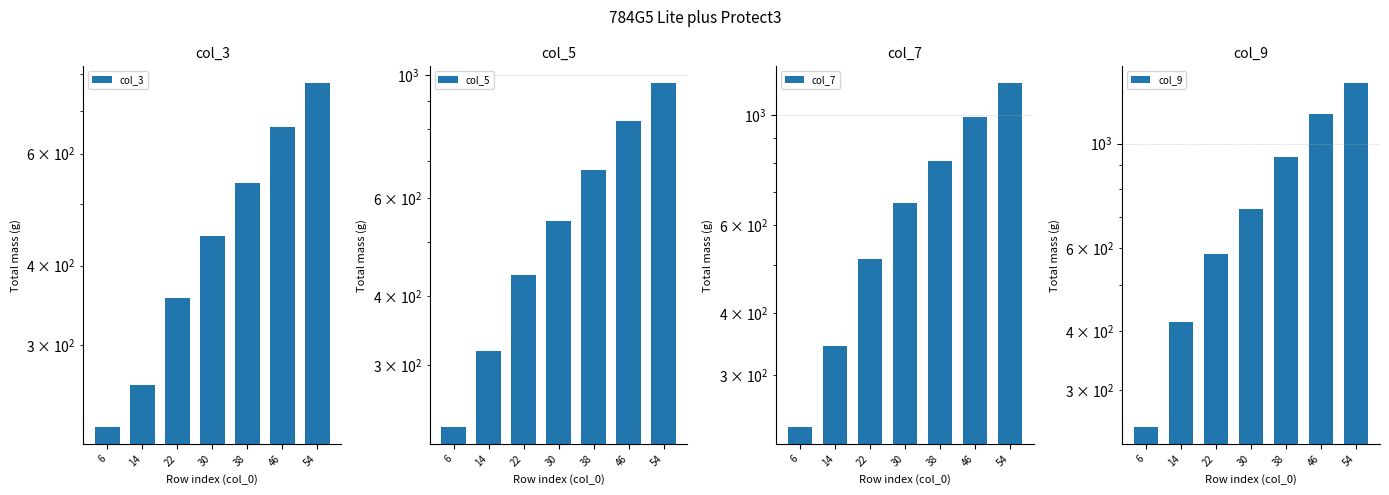

Which has a higher value, 54 or 38?

54